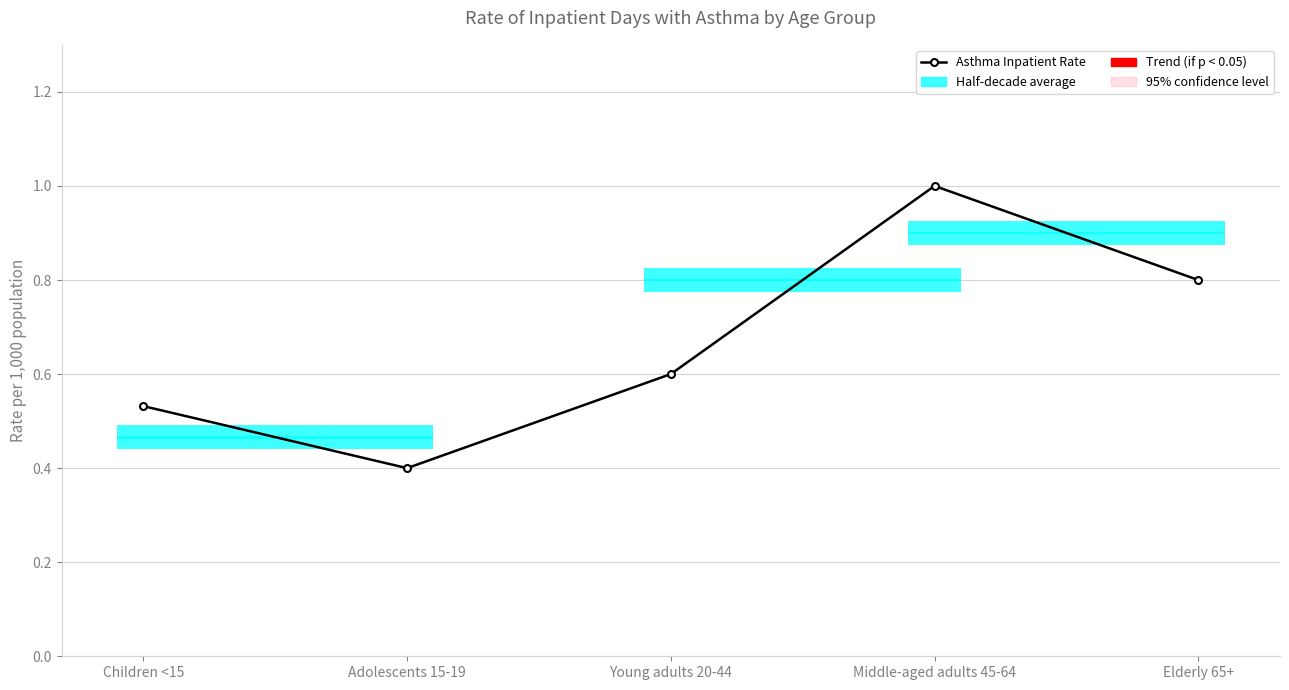

What is the approximate value at Young adults 20-44?

0.6